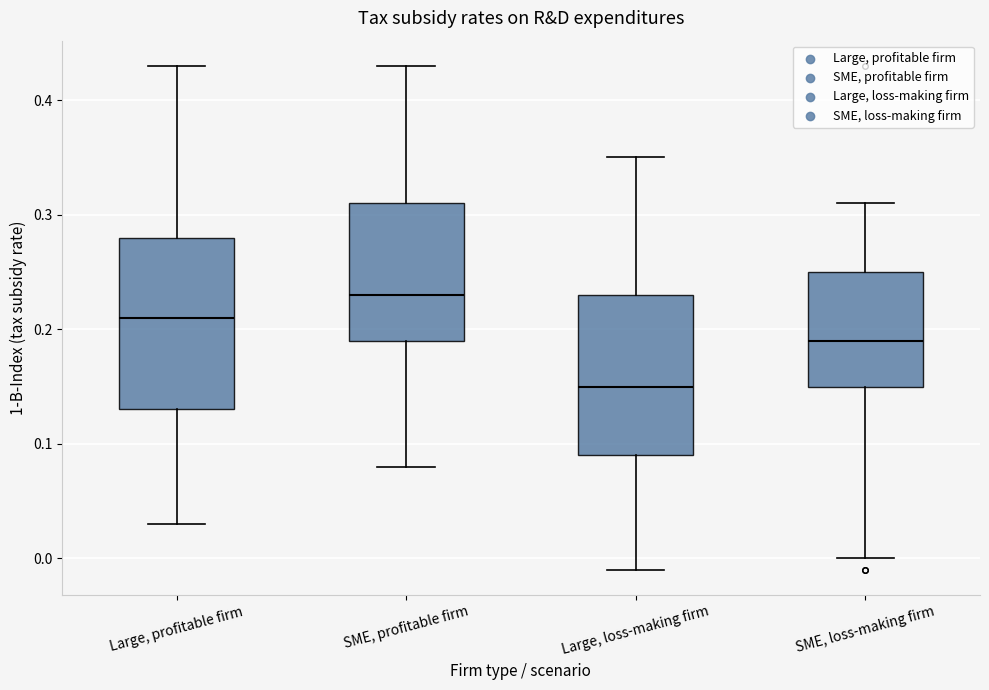

Reading left to right, read every box against the y-axis: the position of its median line, the range the box covers, and the ends of its whiskers. The values are not printed on the chart, so give them approximately, as read against the axis.

Large, profitable firm: median 0.21, box 0.13 to 0.28, whiskers 0.03 to 0.43
SME, profitable firm: median 0.23, box 0.19 to 0.31, whiskers 0.08 to 0.43
Large, loss-making firm: median 0.15, box 0.09 to 0.23, whiskers -0.01 to 0.35
SME, loss-making firm: median 0.19, box 0.15 to 0.25, whiskers 0.00 to 0.31